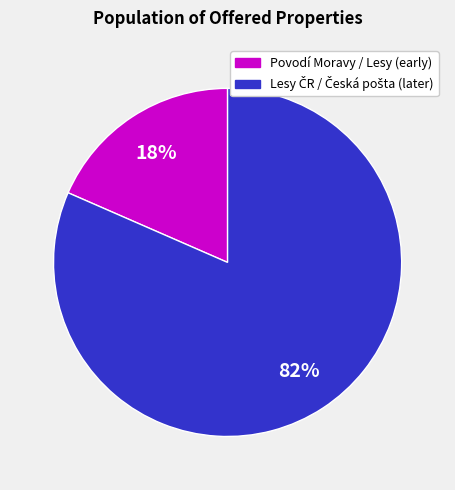

Is there a majority slice in this chart?

Yes